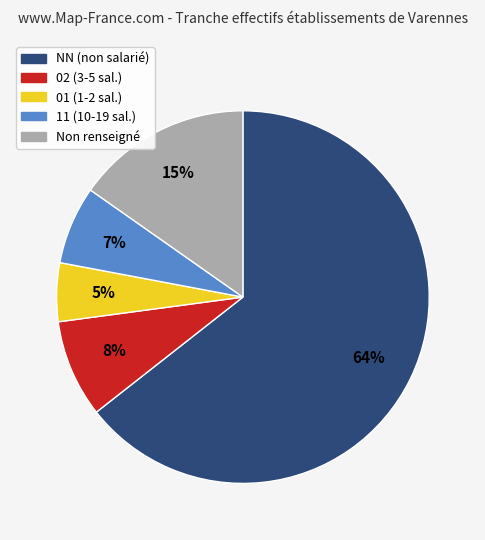

To the nearest percent, what is the average slice percentage?

20%